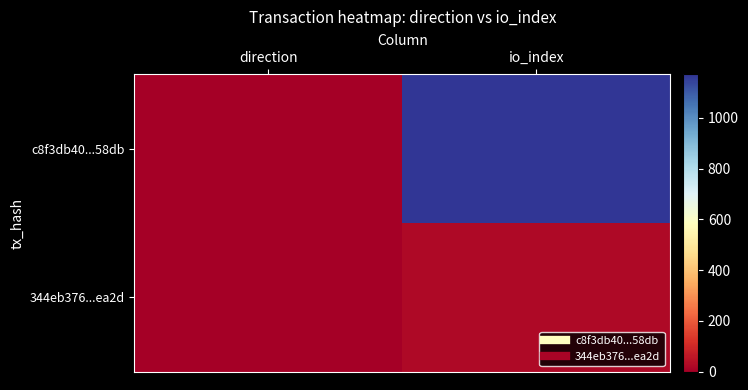

Reading left to right, transcribe all the data shown in this chart.

c8f3db40...58db: direction=-1	io_index=1171
344eb376...ea2d: direction=1	io_index=24